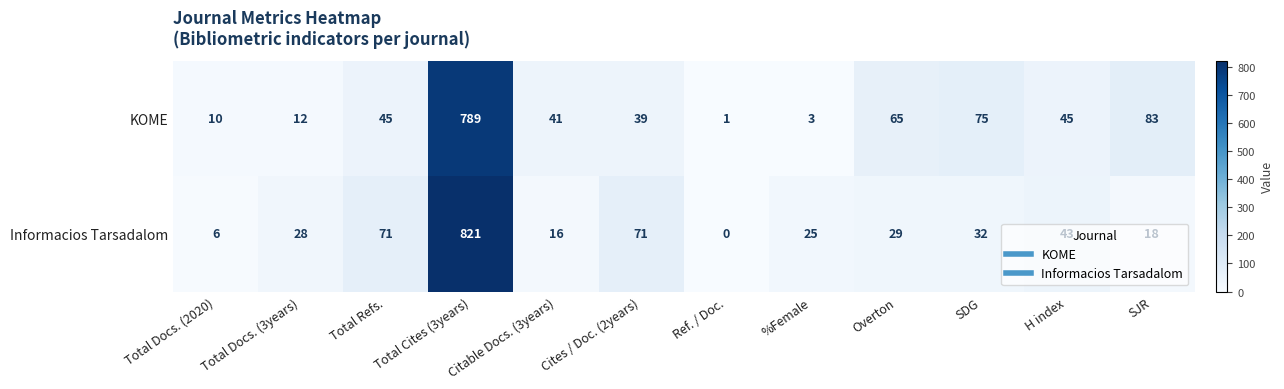

What is the difference between the second highest and minimum values in the Informacios Tarsadalom series?

71